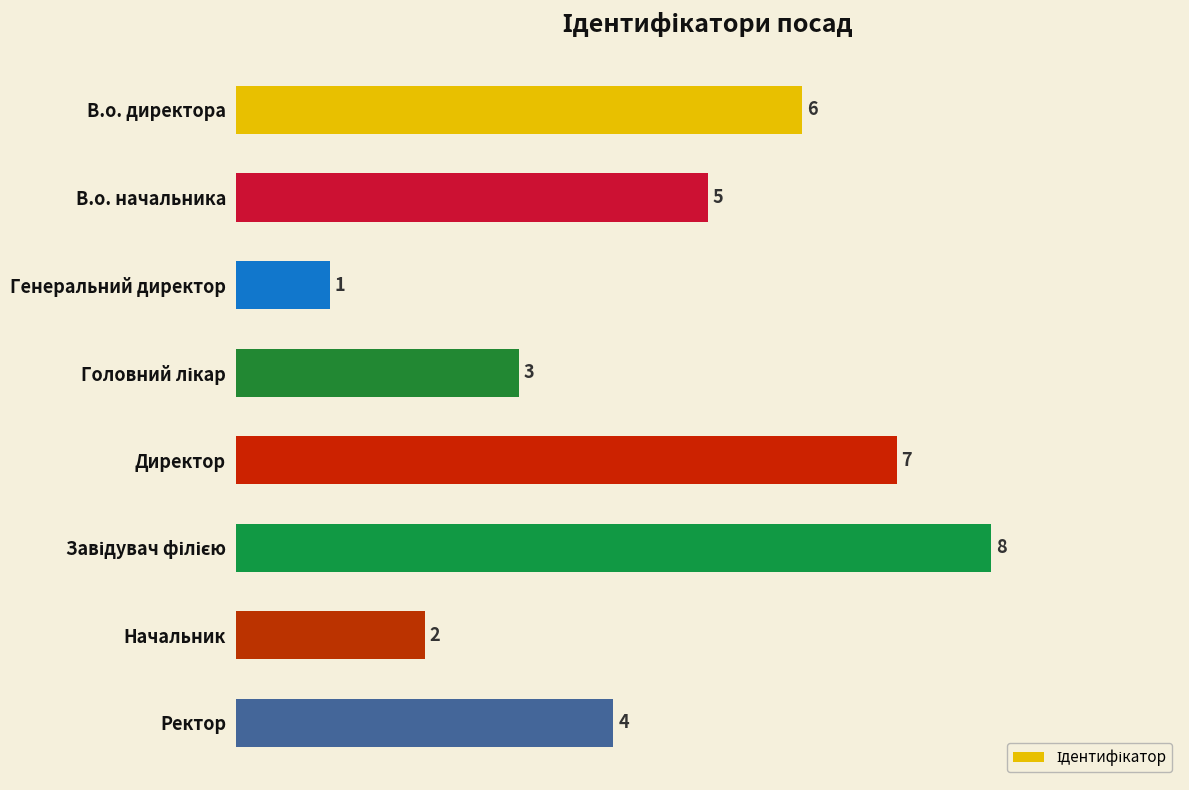

Which category has the lowest value across all series?

Генеральний директор